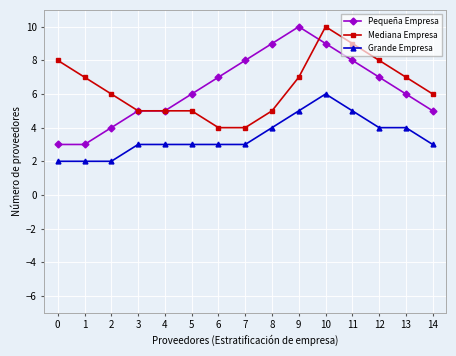

Is the value of Mediana Empresa at 3 greater than the value of Pequeña Empresa at 13?

No